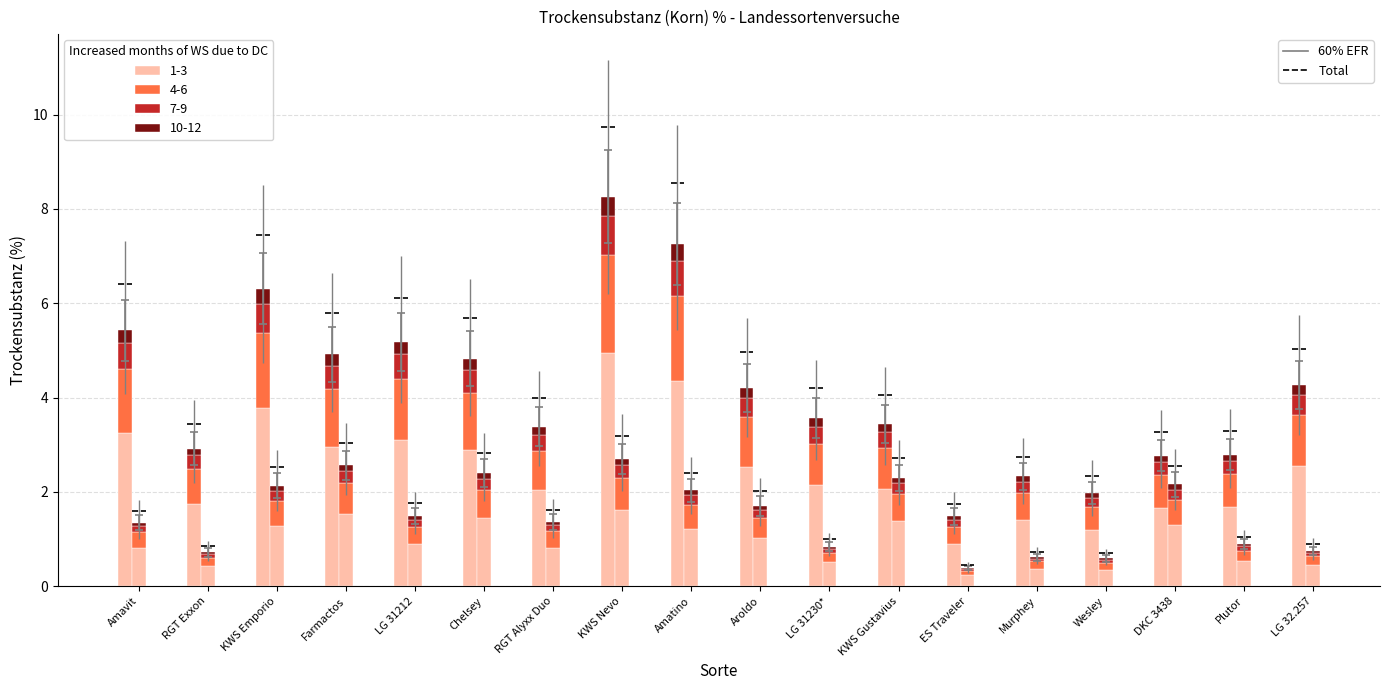

What is the label of the 3rd bar from the left?

KWS Emporio